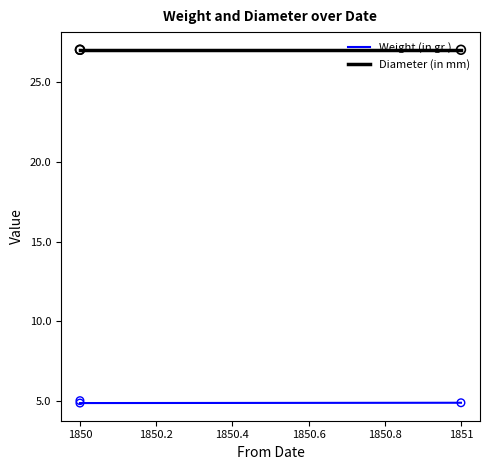

Which has a higher value, 1850 or 1851?

1851